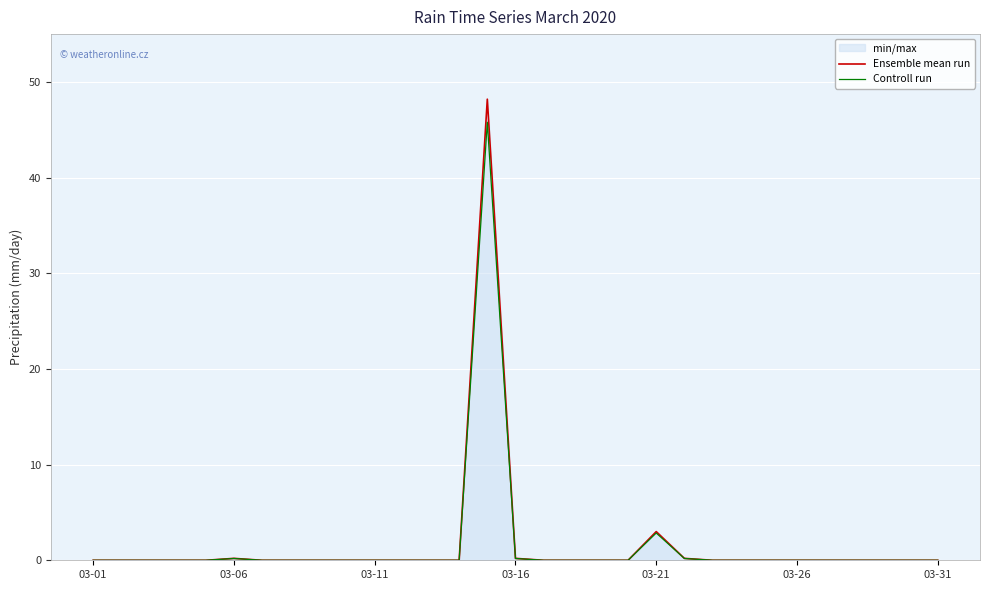

Which series has the widest spread of values?

Ensemble mean run